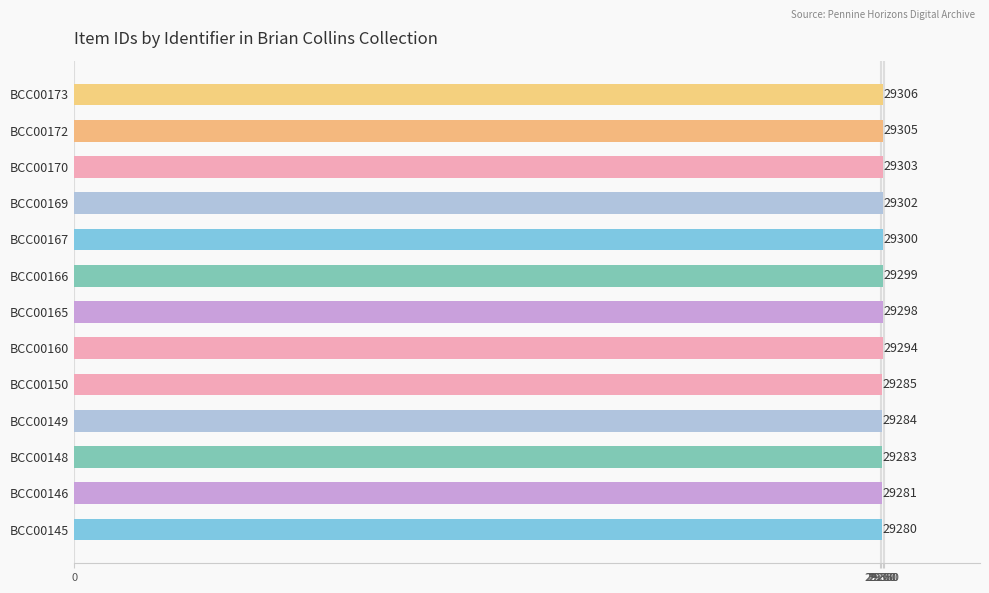

What is the difference between the second highest and minimum values?

25